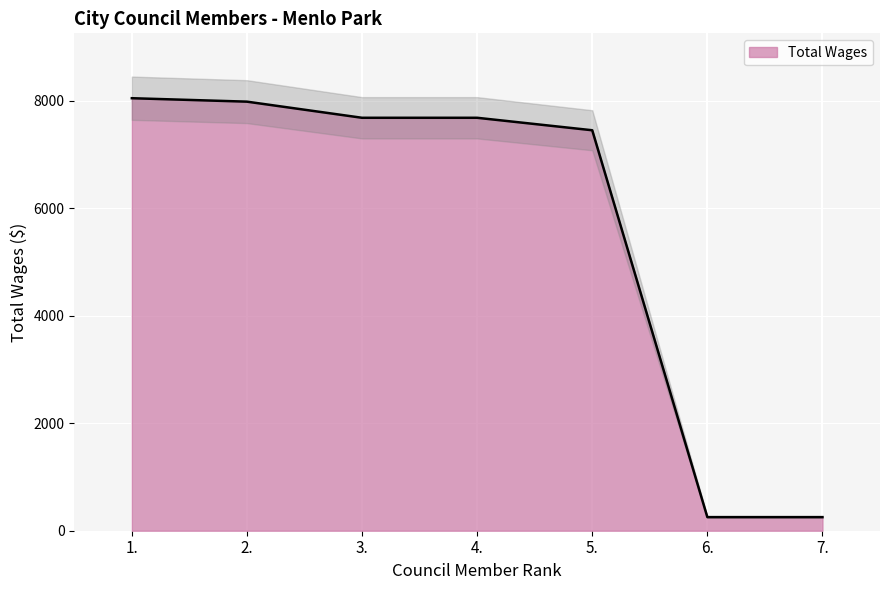

How many values are below 7680?

3